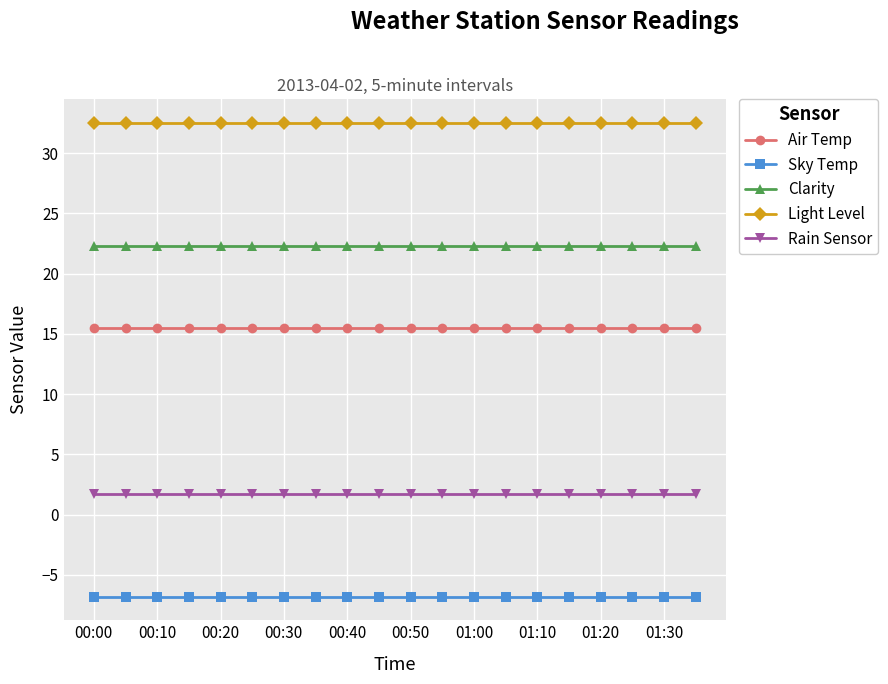

List the series in order of their peak value, lowest first.

Sky Temp, Rain Sensor, Air Temp, Clarity, Light Level